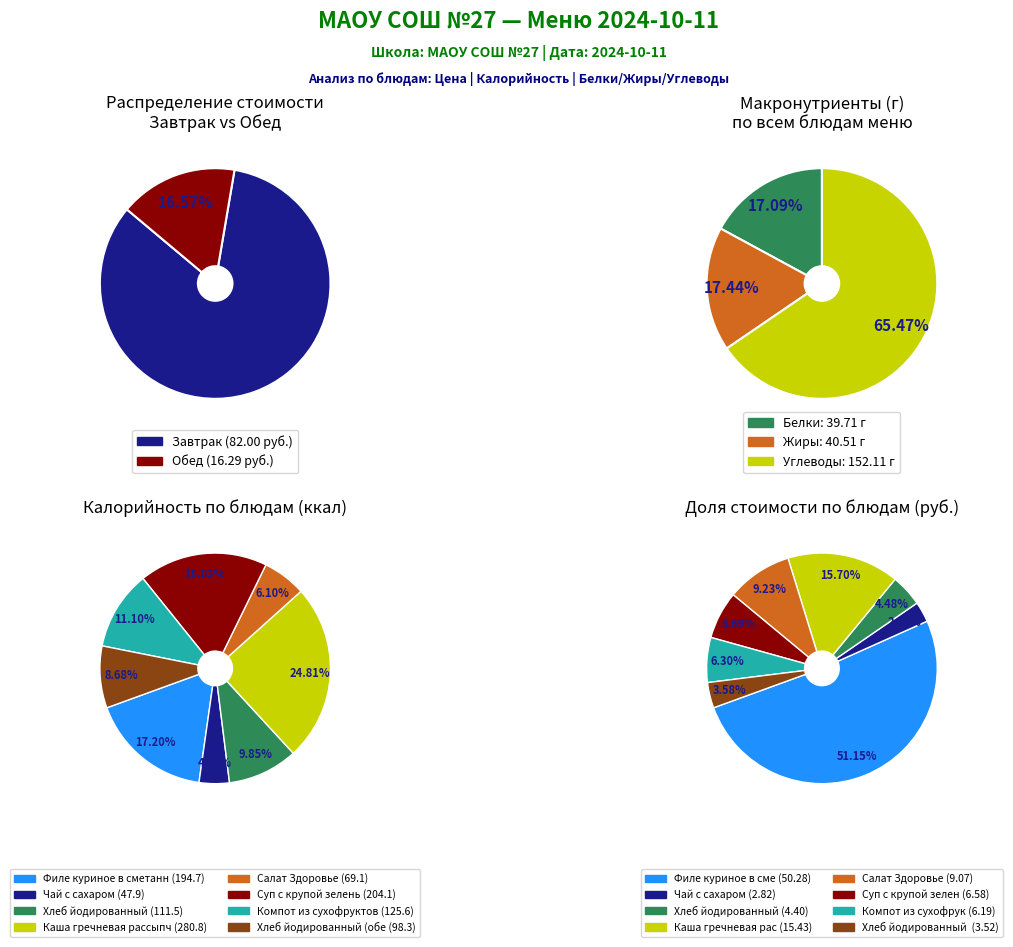

What is the change in value from Филе куриное в сметанном соусе to Суп с крупой зелень?

-43.7